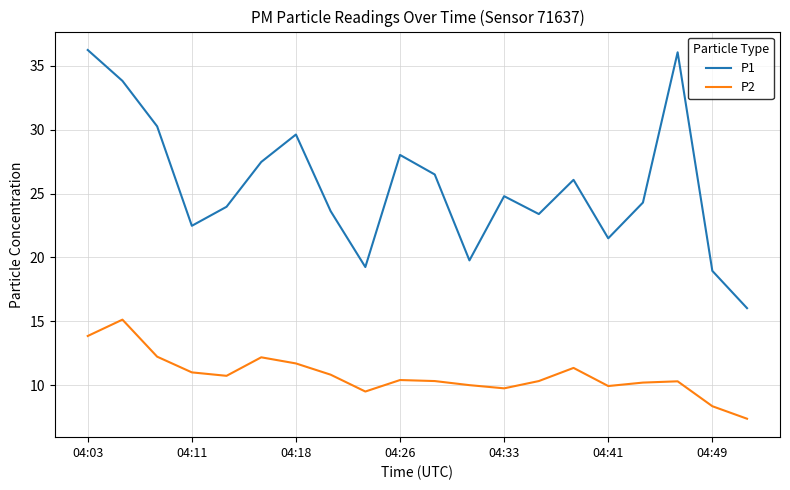

Does the chart have visible grid lines?

Yes